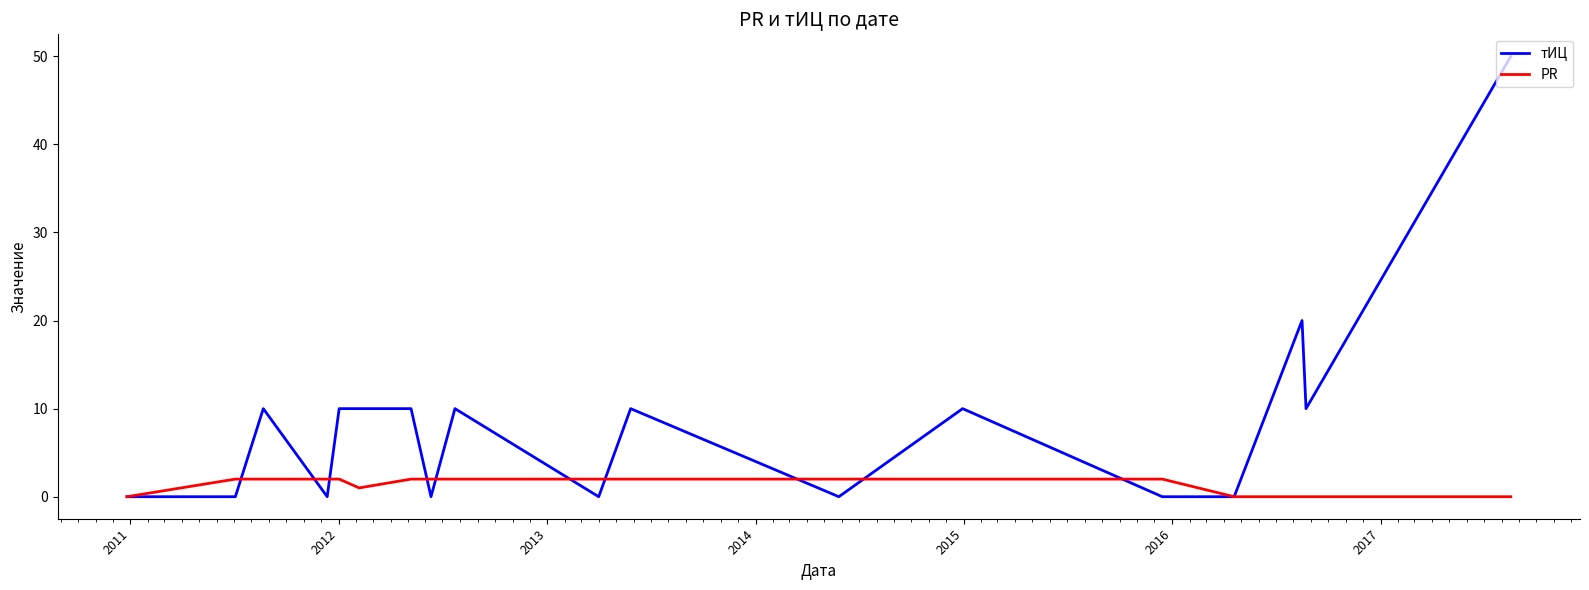

What is the maximum value shown in the chart?

50